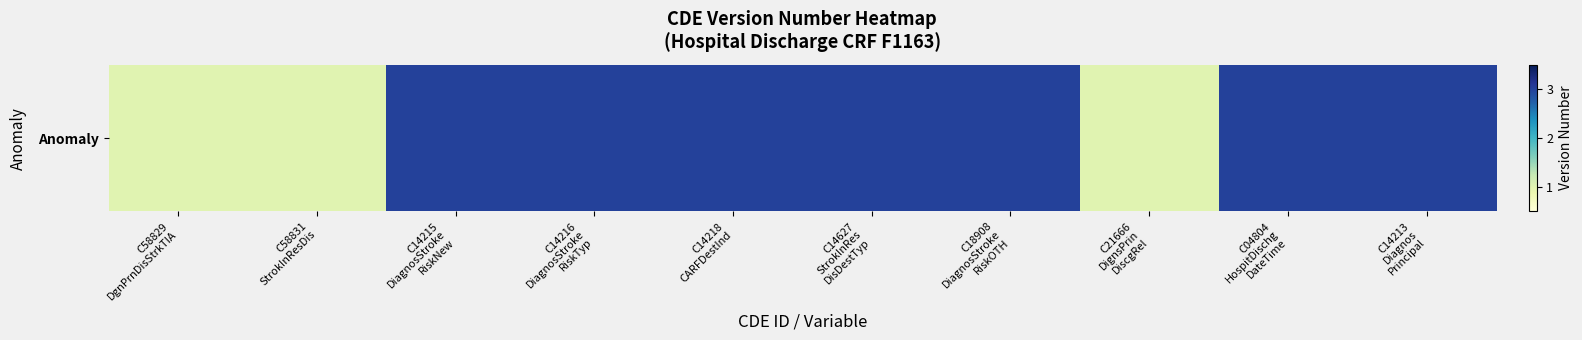

Which category has the lowest value across all series?

C58829
DgnPrnDisStrkTIA